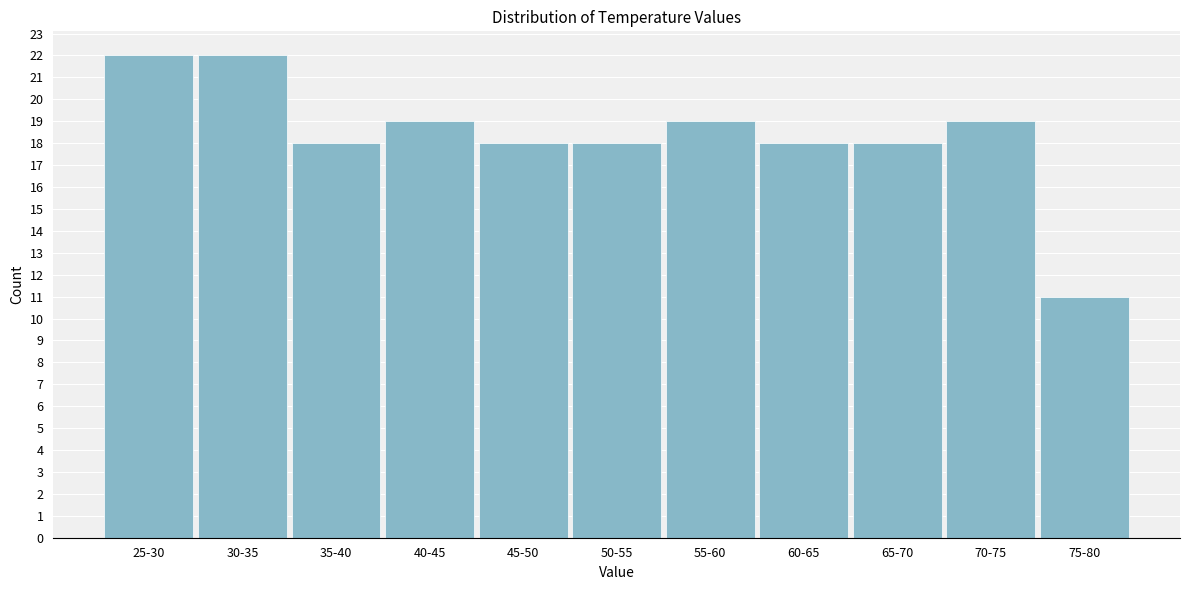

Reading left to right, list all the values displayed in this chart.

25-30=22	30-35=22	35-40=18	40-45=19	45-50=18	50-55=18	55-60=19	60-65=18	65-70=18	70-75=19	75-80=11